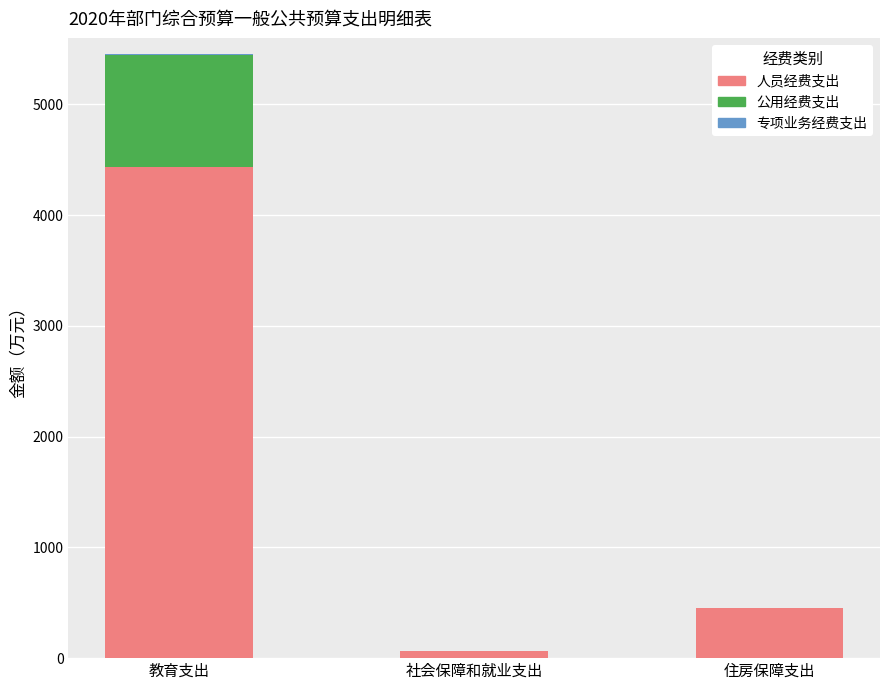

True or false: 人员经费支出 has a value of 183.4 at 住房保障支出.

False